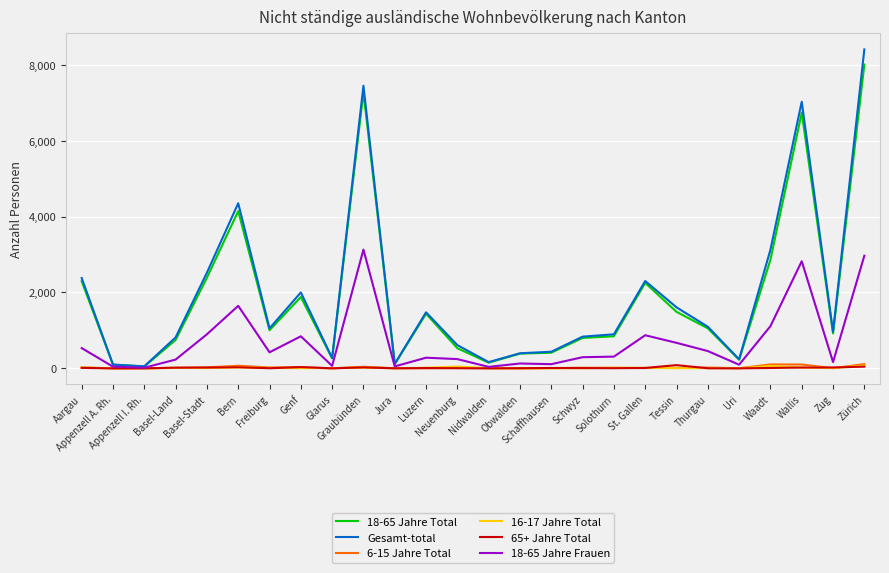

Is the value of 6-15 Jahre Total at Schwyz greater than the value of 18-65 Jahre Total at Appenzell A. Rh.?

No